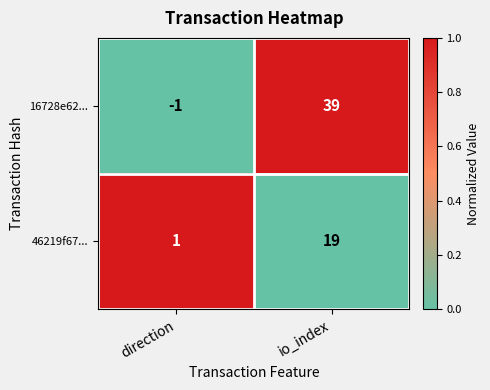

The 46219f67... series shows 0 at direction. True or false?

False